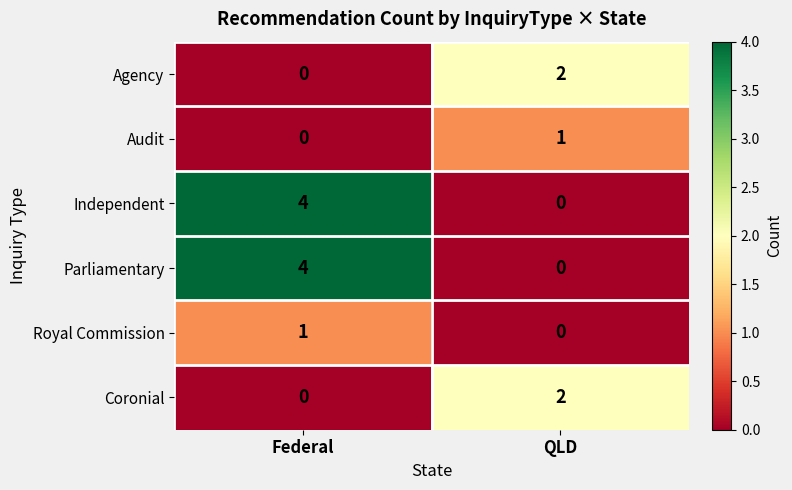

Reading left to right, list all the values displayed in this chart.

Agency: Federal=0	QLD=2
Audit: Federal=0	QLD=1
Independent: Federal=4	QLD=0
Parliamentary: Federal=4	QLD=0
Royal Commission: Federal=1	QLD=0
Coronial: Federal=0	QLD=2